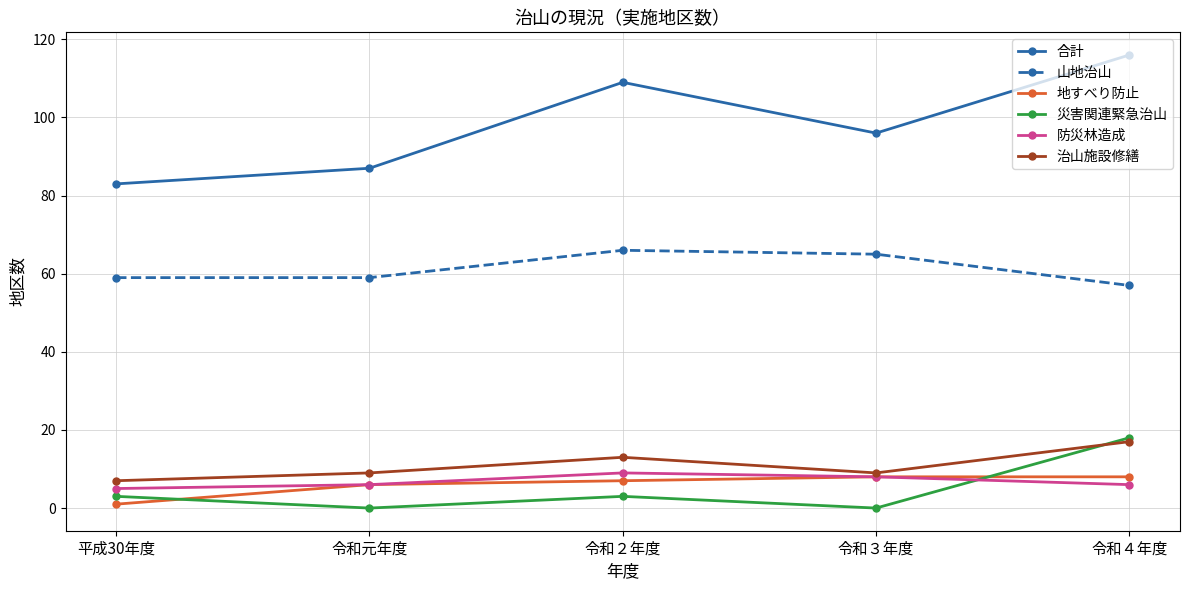

The 災害関連緊急治山 series shows 7 at 令和４年度. True or false?

False